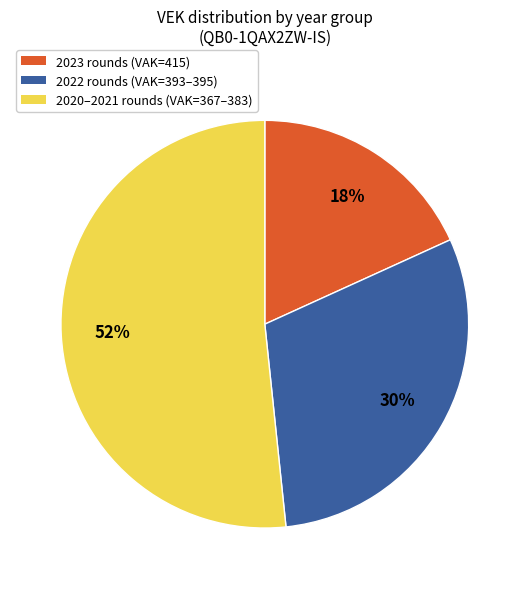

Combined, do 2020–2021 rounds (VAK=367–383) and 2022 rounds (VAK=393–395) account for over 50%?

Yes